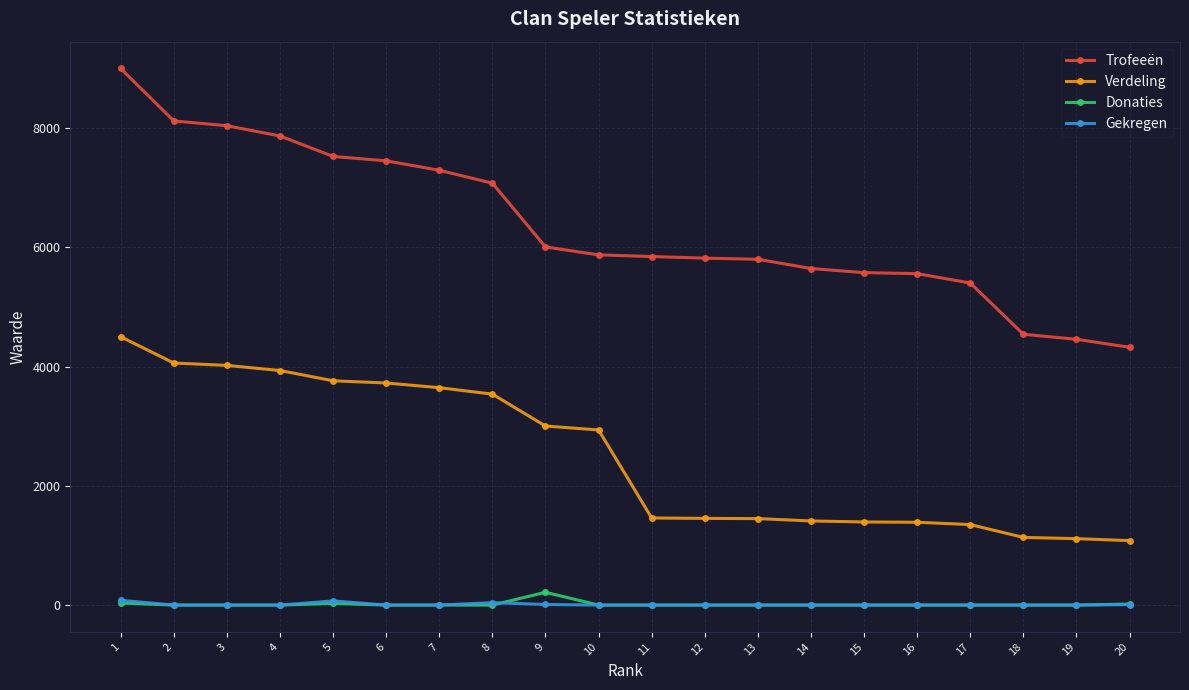

True or false: Verdeling and Gekregen intersect in this chart.

False